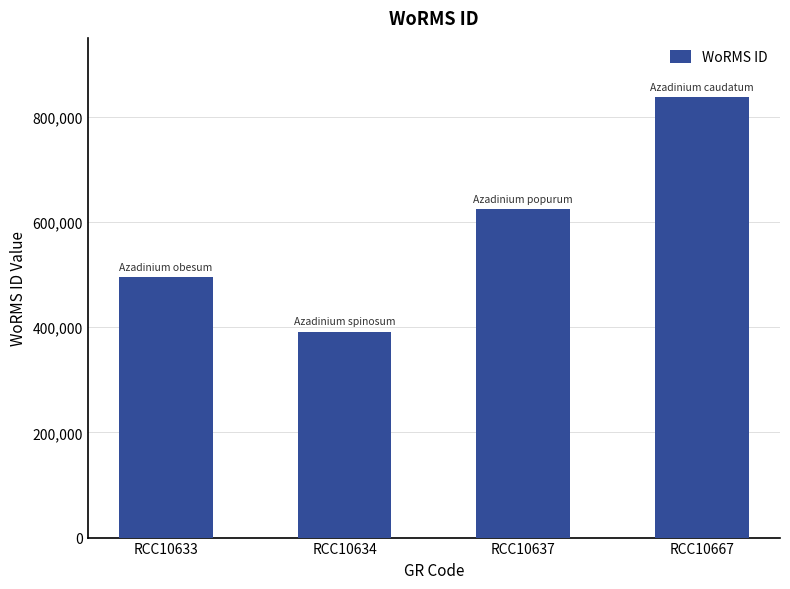

What is the value of the 1st bar from the left?

495804